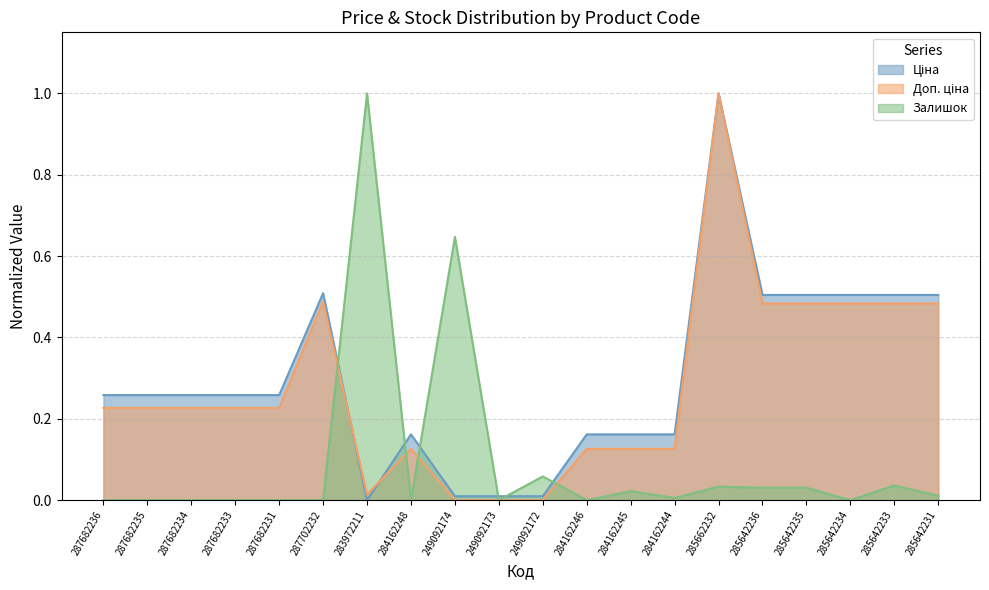

At how many categories does at least one series exceed 0?

20